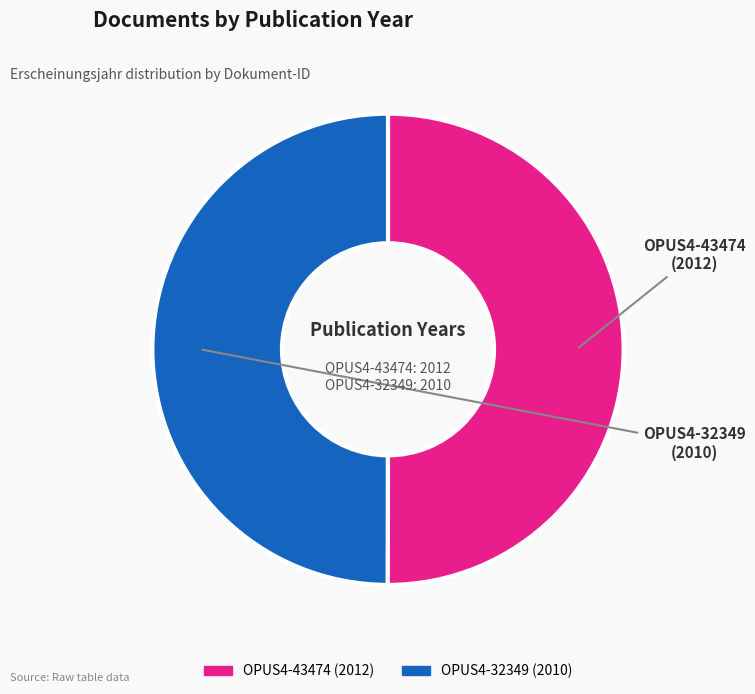

Is the sum of OPUS4-43474 and OPUS4-32349 greater than half?

Yes